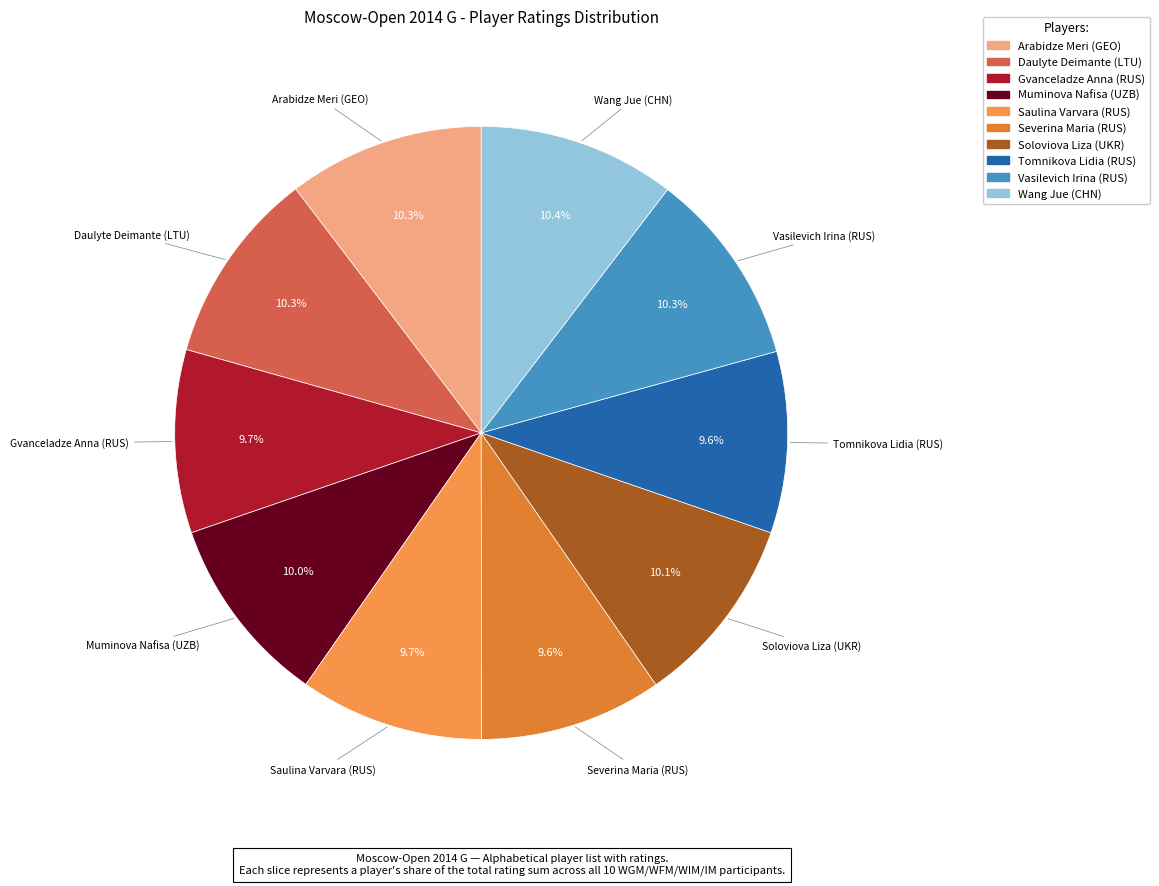

To the nearest percent, what is the difference between the largest and smallest slice percentages?

1%